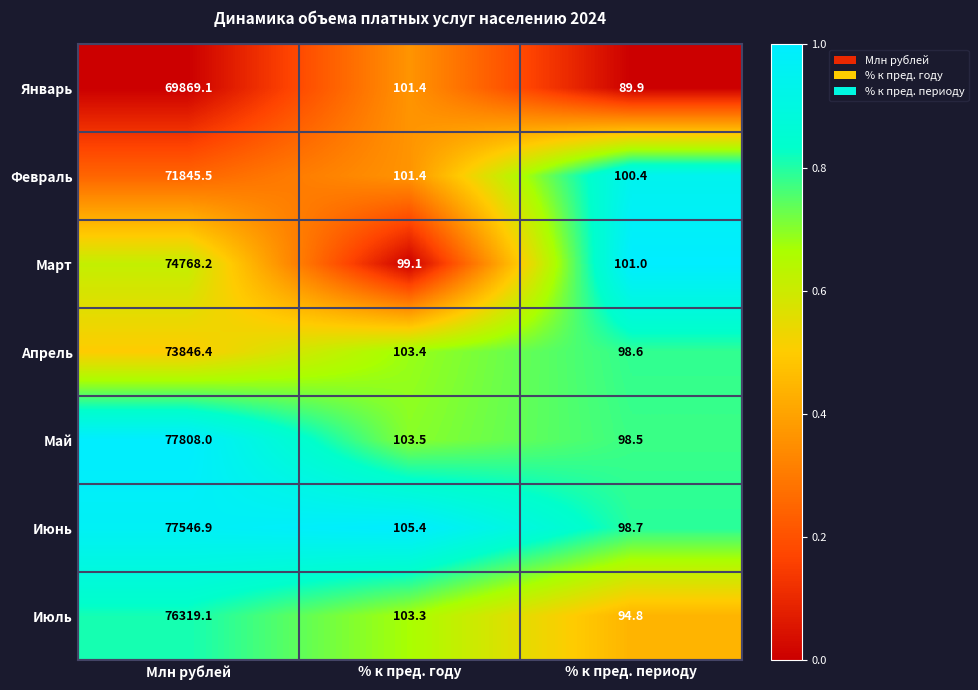

The Февраль series shows 71845.5 at Млн рублей. True or false?

True